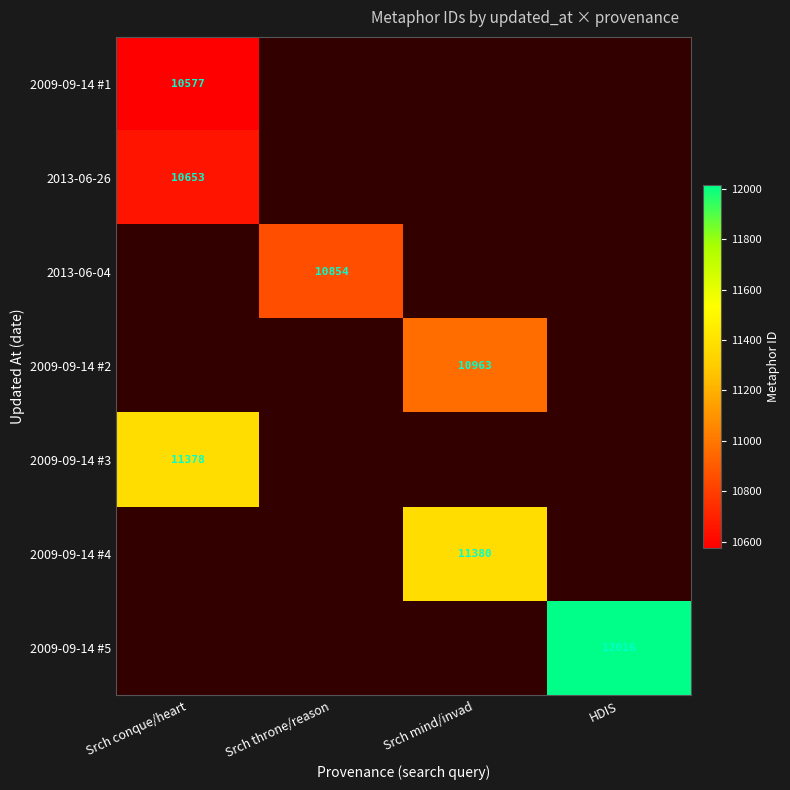

Is it true that 2009-09-14 #5 equals 17966 at HDIS?

False